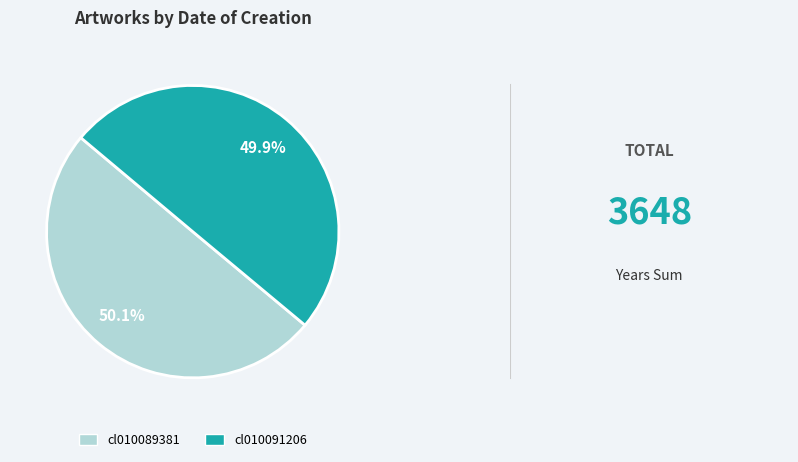

The cl010089381 slice represents 58% of the pie. True or false?

False